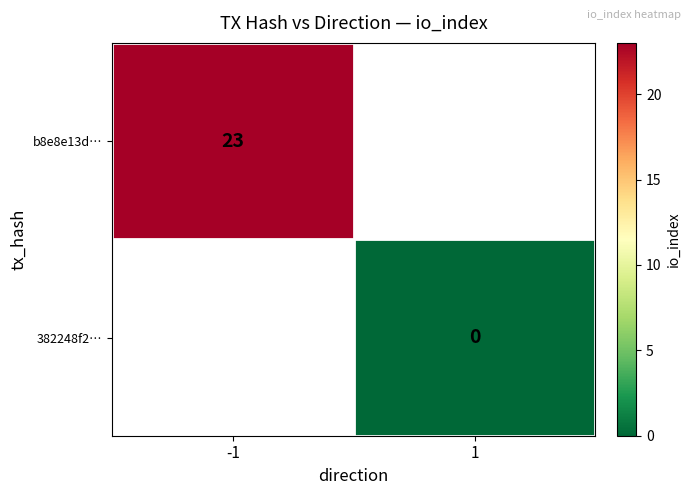

True or false: b8e8e13d… has a value of 23 at -1.

True